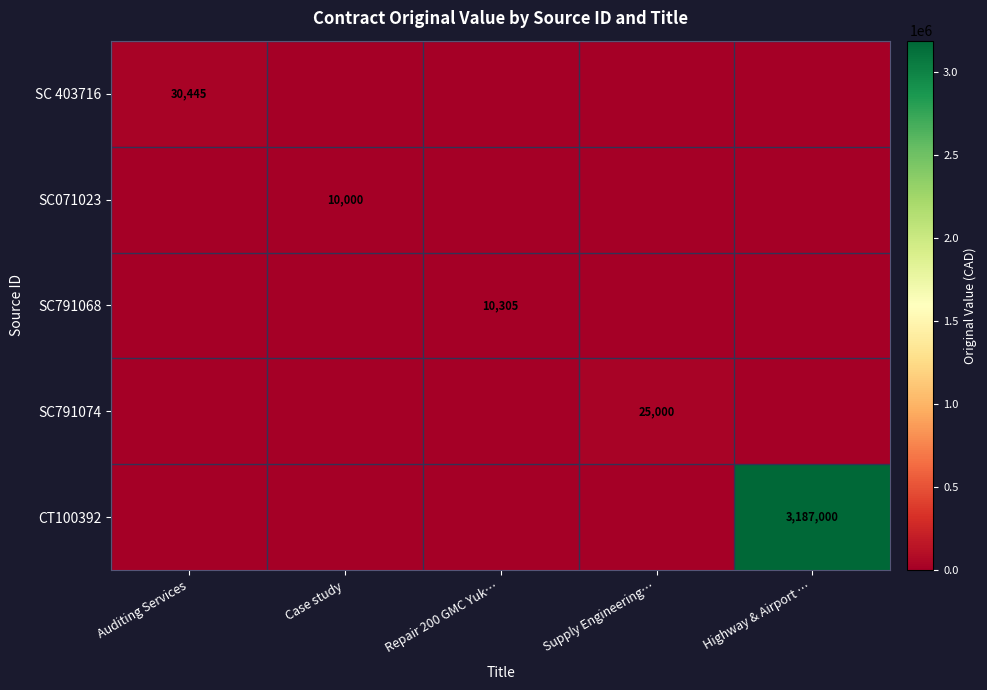

Which series has the largest total across all categories?

CT100392